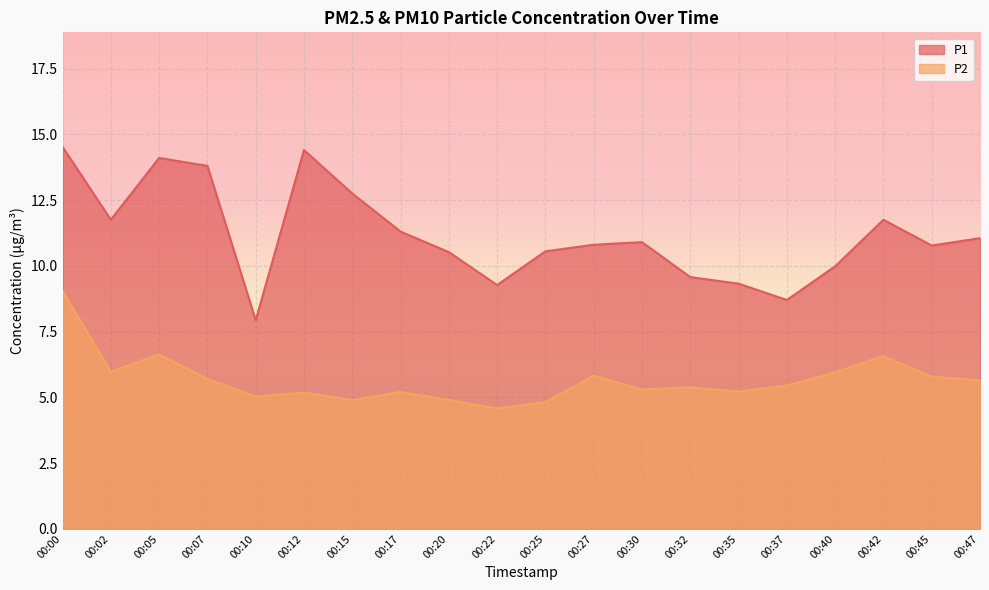

Does the chart display data point markers on the line(s)?

No